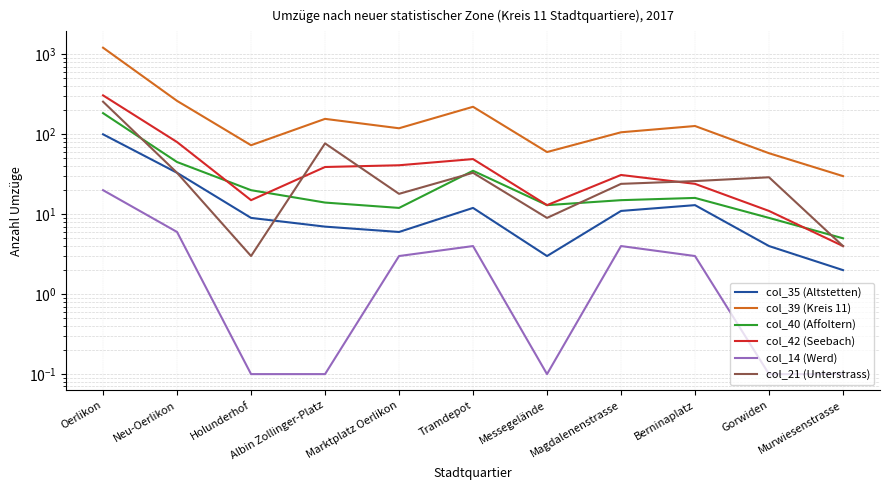

At which label does col_42 (Seebach) reach its peak?

Oerlikon